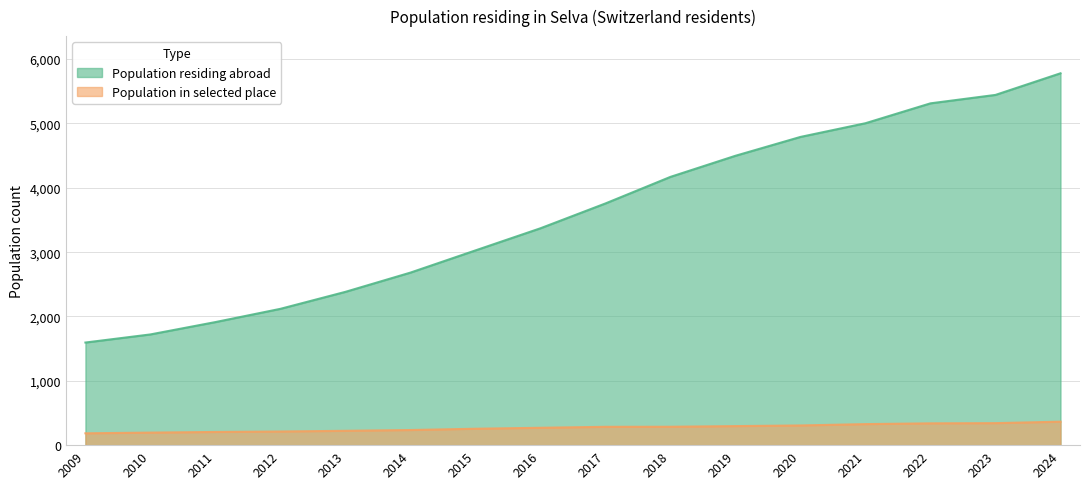

True or false: Population residing abroad and Population in selected place cross at least once.

False